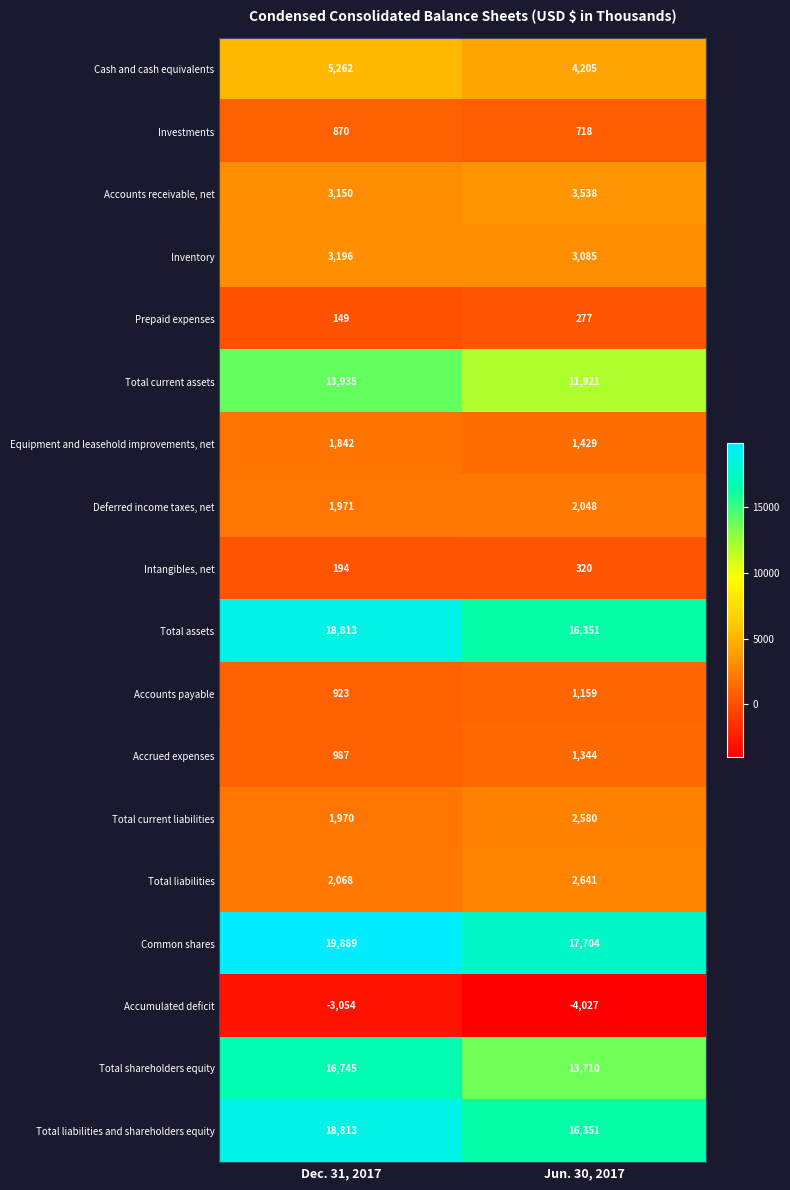

What is the difference between the highest and lowest values at Dec. 31, 2017?

22943